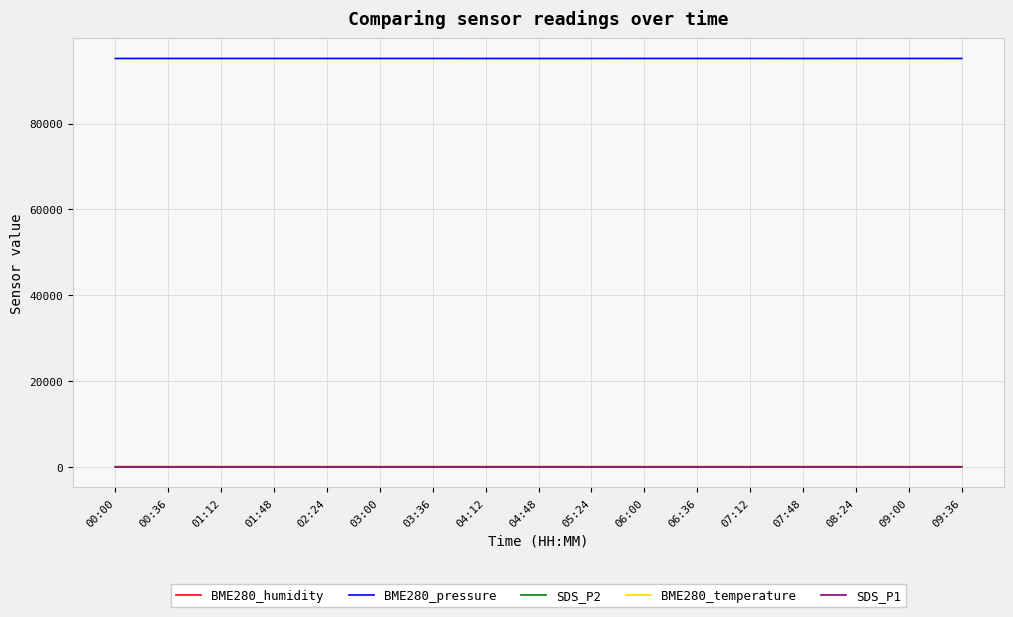

True or false: BME280_temperature and BME280_pressure cross at least once.

False